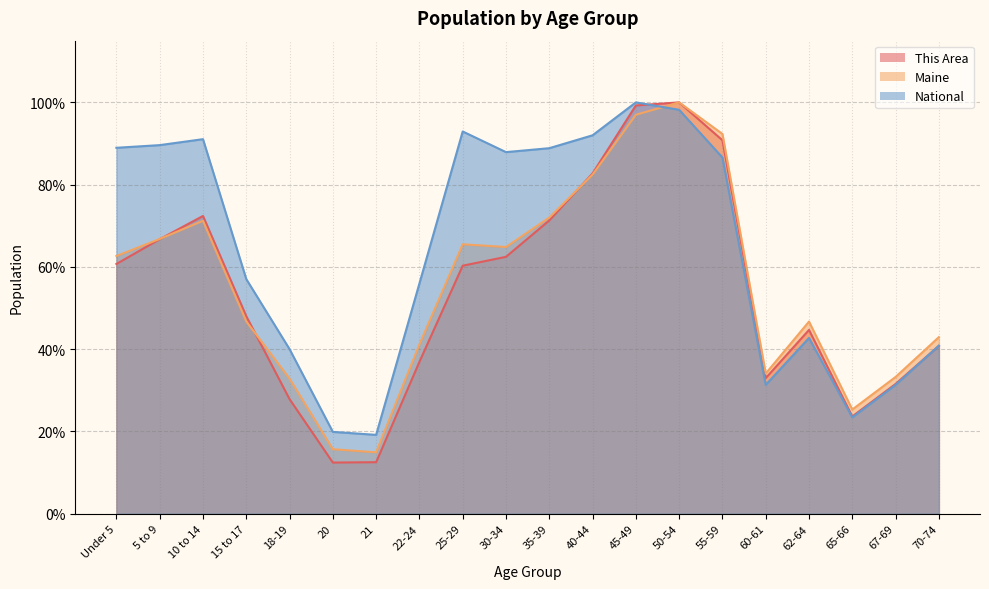

Reading right to left, what are all the values shown in this chart?

This Area: 70-74=40.8	67-69=31.6	65-66=23.7	62-64=44.7	60-61=33.0	55-59=90.8	50-54=100.0	45-49=99.3	40-44=82.7	35-39=71.3	30-34=62.5	25-29=60.3	22-24=36.9	21=12.5	20=12.4	18-19=27.9	15 to 17=48.0	10 to 14=72.4	5 to 9=66.7	Under 5=60.7
Maine: 70-74=42.9	67-69=33.3	65-66=25.3	62-64=46.7	60-61=34.1	55-59=92.3	50-54=100.0	45-49=97.0	40-44=82.4	35-39=72.0	30-34=64.8	25-29=65.5	22-24=41.2	21=14.9	20=15.7	18-19=32.8	15 to 17=46.8	10 to 14=71.2	5 to 9=66.8	Under 5=62.7
National: 70-74=40.9	67-69=31.3	65-66=23.4	62-64=42.7	60-61=31.3	55-59=86.6	50-54=98.2	45-49=100.0	40-44=92.0	35-39=88.9	30-34=87.9	25-29=92.9	22-24=56.0	21=19.2	20=19.9	18-19=40.0	15 to 17=57.0	10 to 14=91.1	5 to 9=89.6	Under 5=89.0